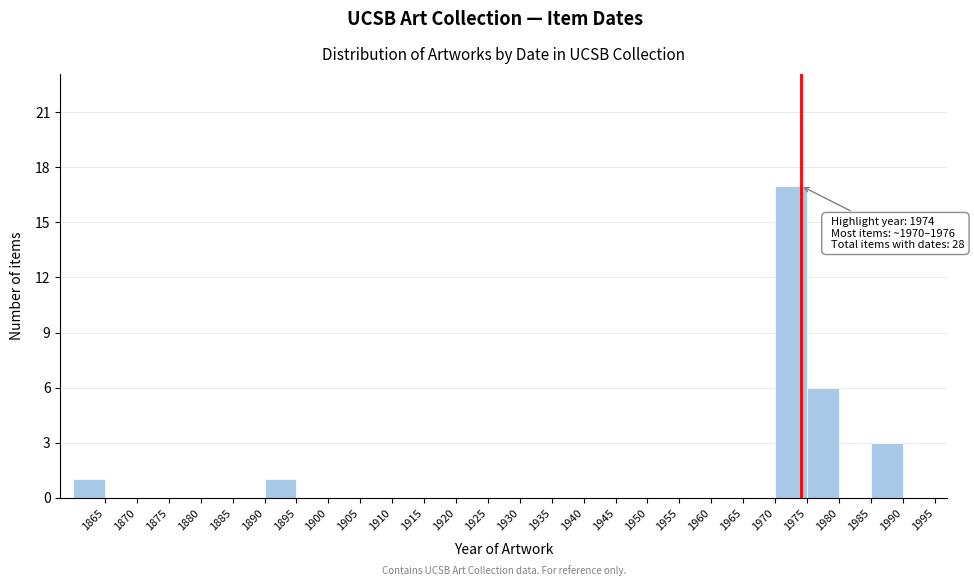

Which range on the x-axis has the tallest bar?

1970 to 1975